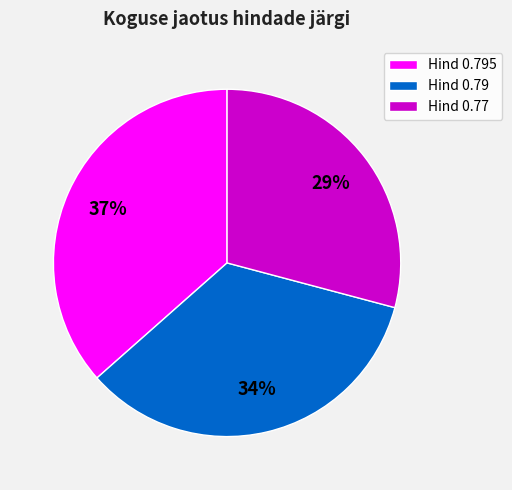

The Hind 0.79 slice represents 34% of the pie. True or false?

True